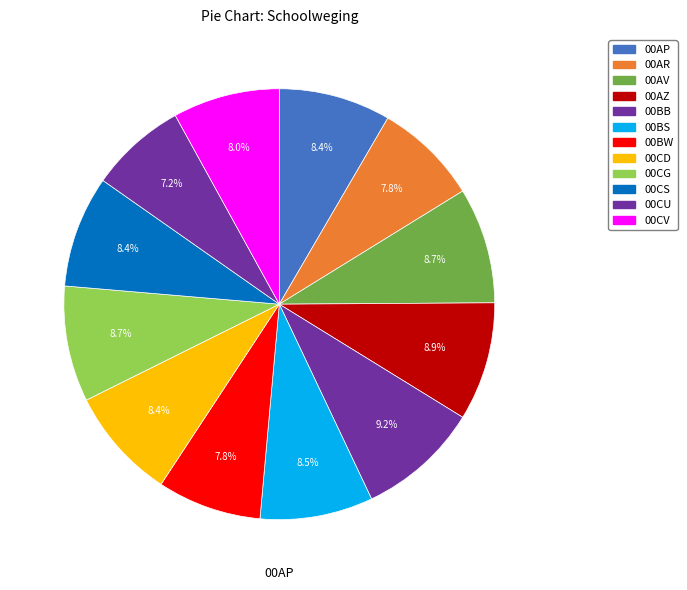

To the nearest percent, what is the average slice percentage?

8%